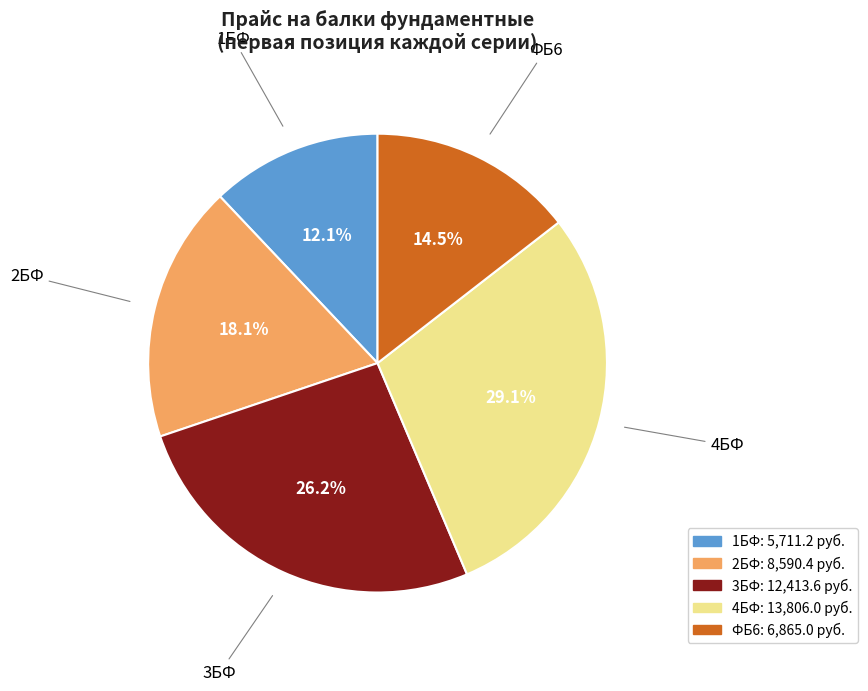

To the nearest percent, what portion does 4БФ represent?

29%